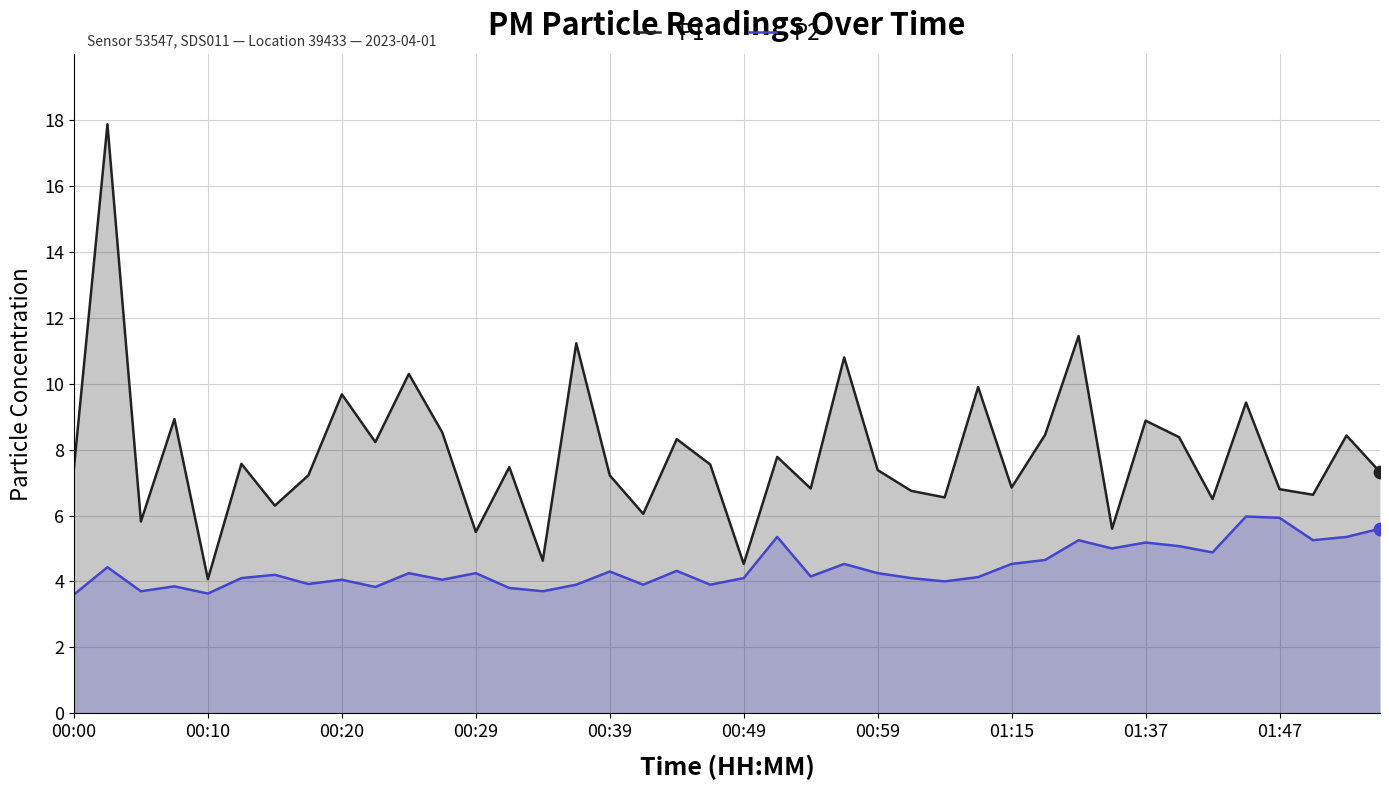

Which series has the largest total across all categories?

P1